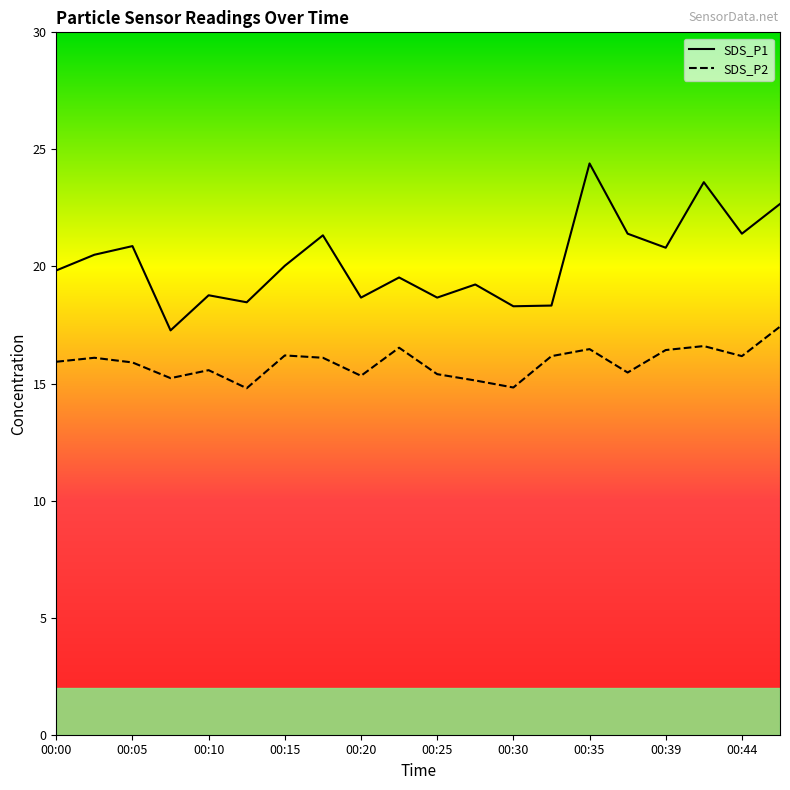

Which series has the largest total across all categories?

SDS_P1